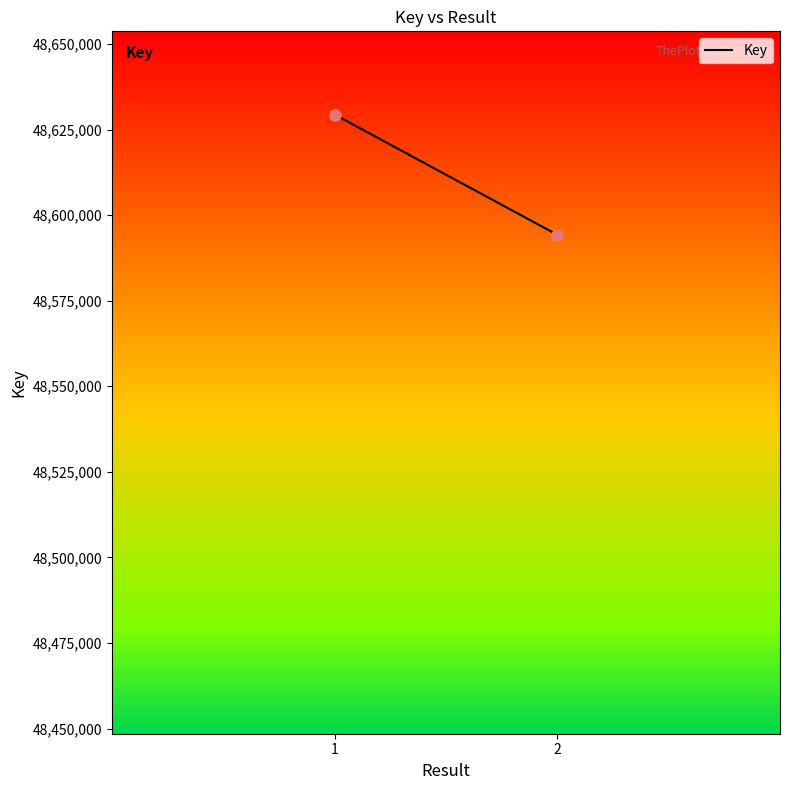

What is the range of Y values (max minus min)?

35135